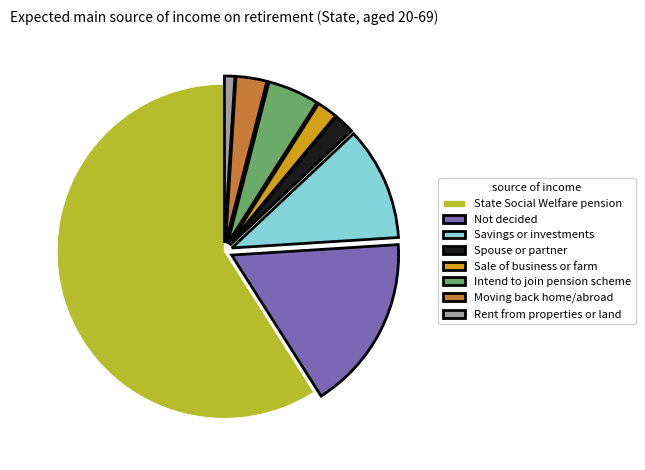

Approximately how many times larger is the value at Not decided compared to Sale of business or farm?

8.5